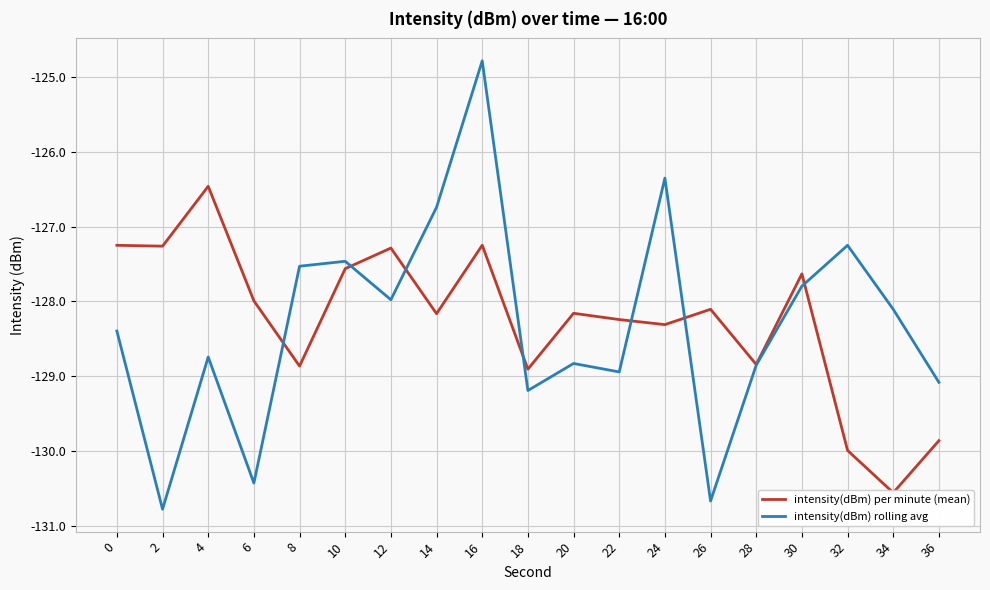

What is the spread (max minus min) of values at 30?

0.2